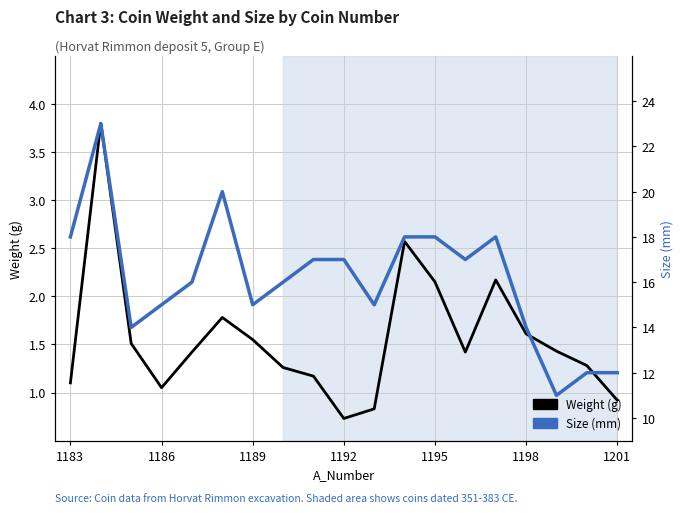

True or false: Size (mm) and Weight (g) cross at least once.

False